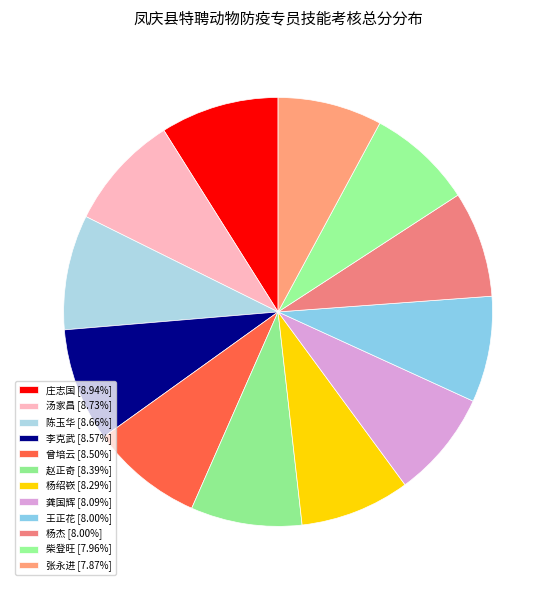

Is 陈玉华 the majority of the pie?

No